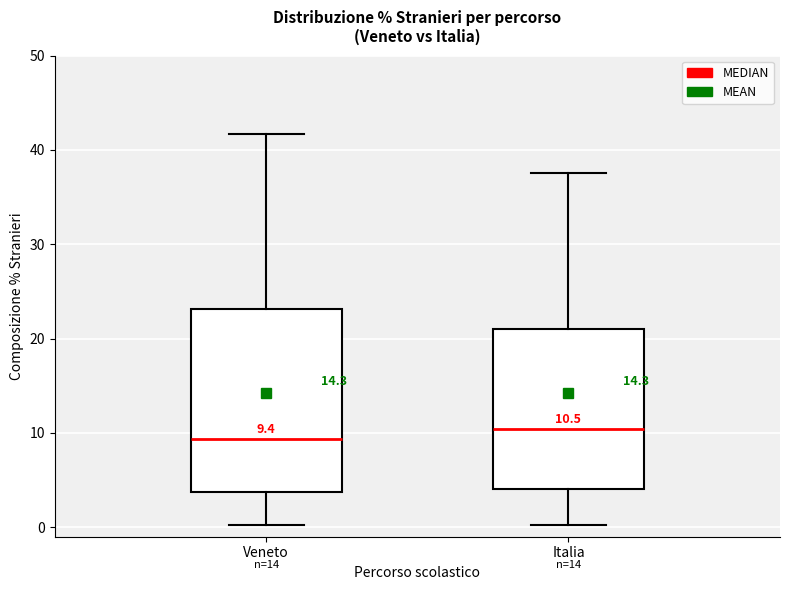

Comparing the boxes themselves (not the whiskers), which one is the tallest?

Veneto